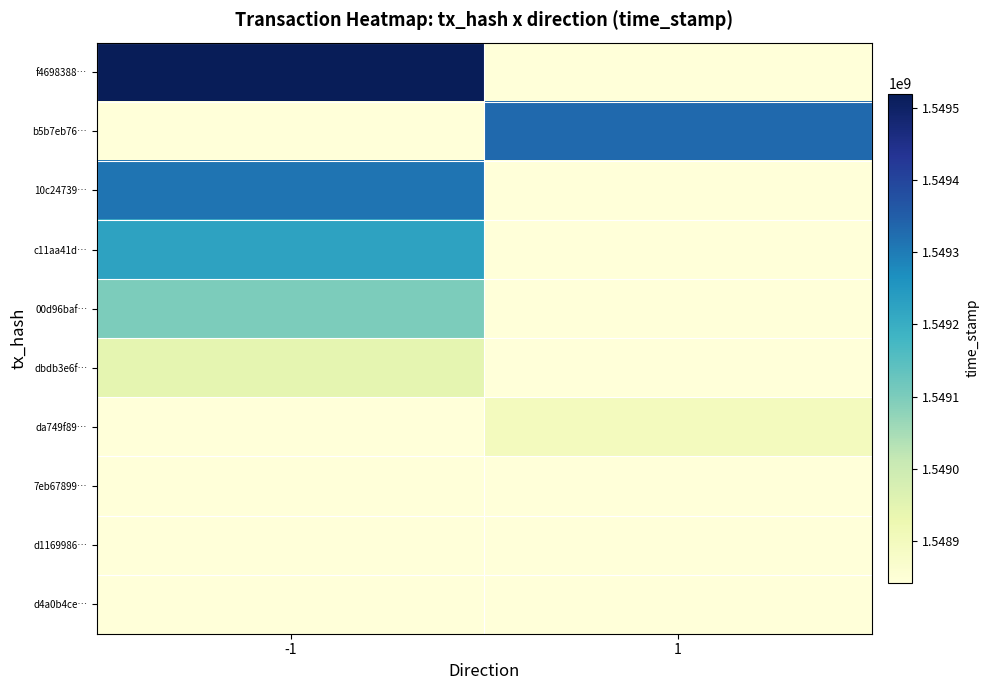

Which series has the largest total across all categories?

f4698388…